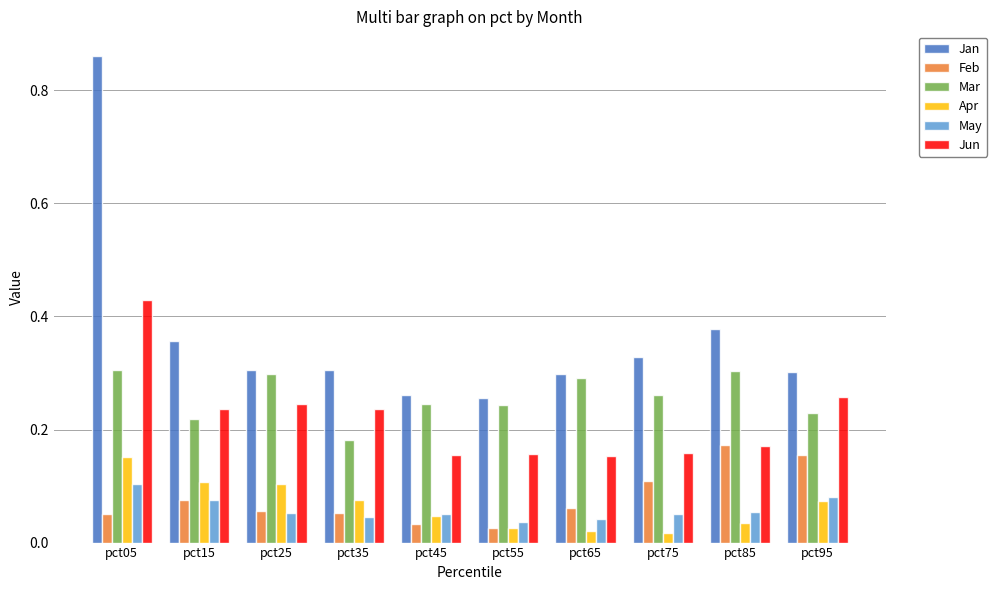

Is it true that Jan equals 0.3 at pct45?

True